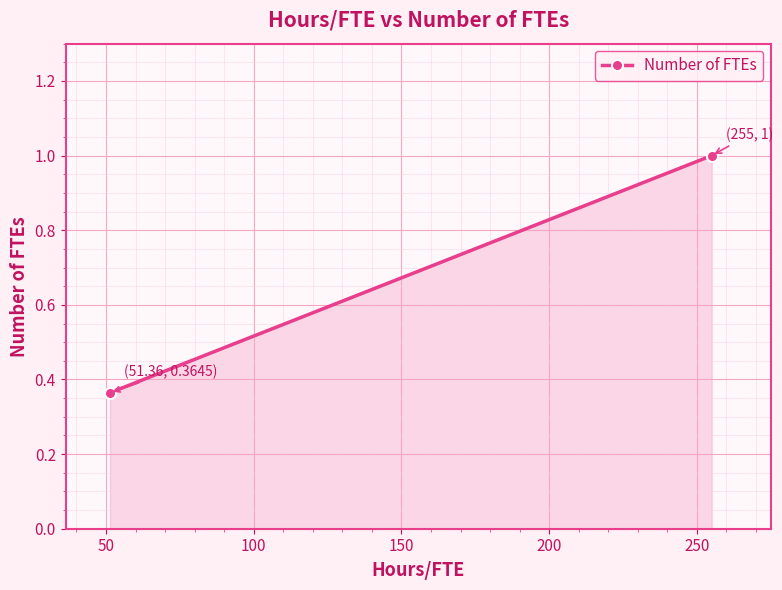

What is the minimum value shown in the chart?

0.4